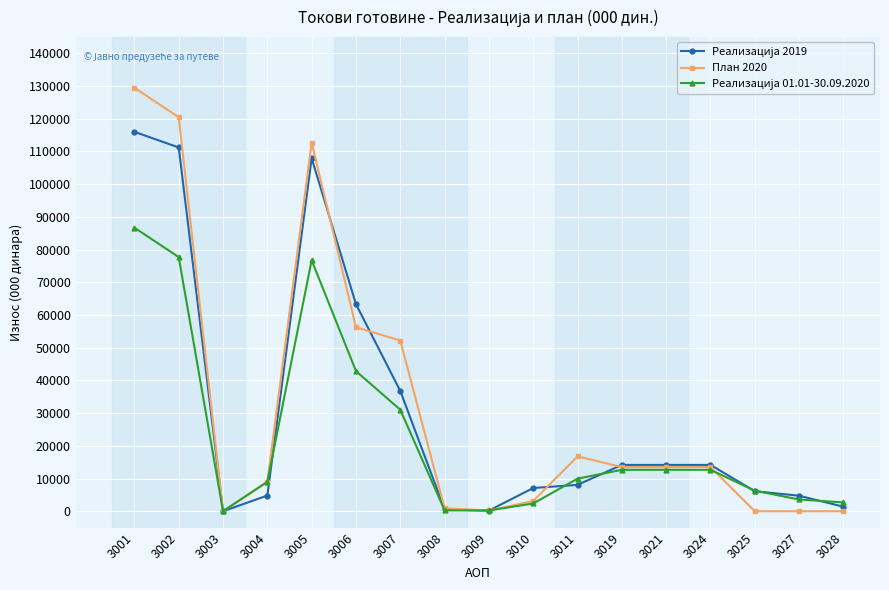

Which series has the widest spread of values?

План 2020